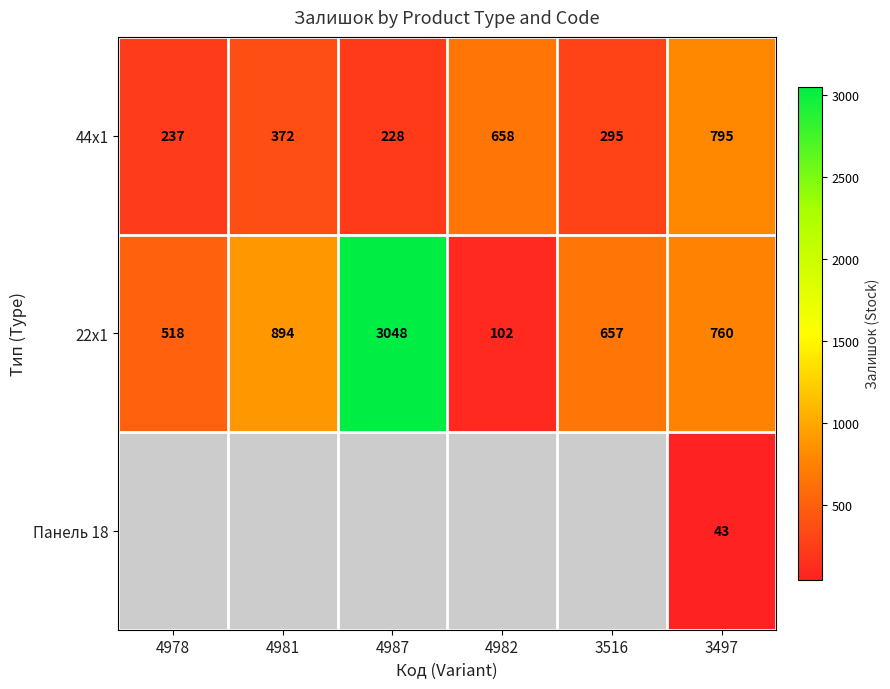

At which category is the sum across all series the highest?

3497